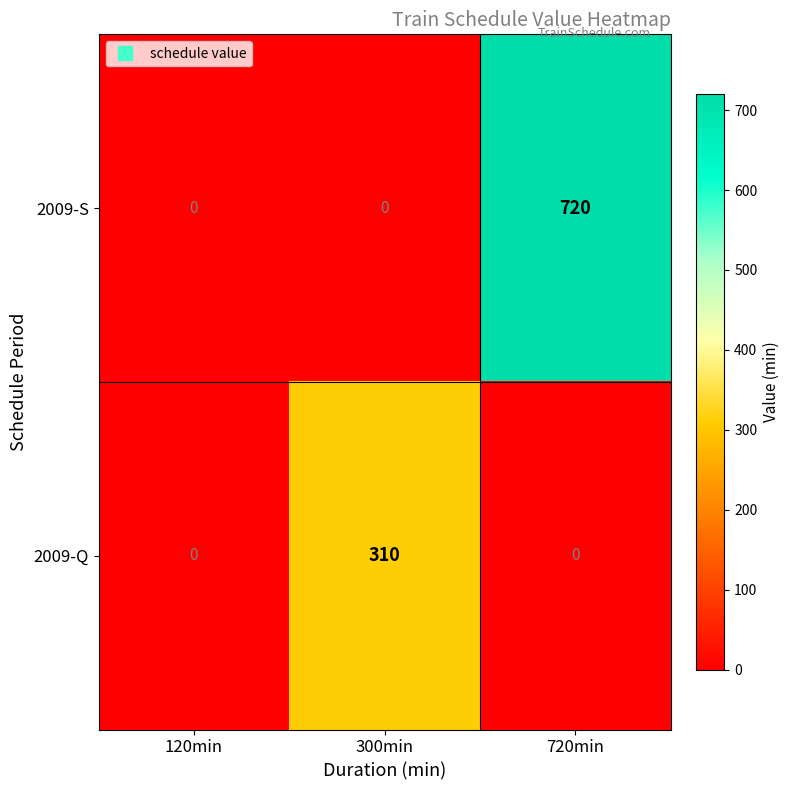

At which category is the sum across all series the highest?

720min